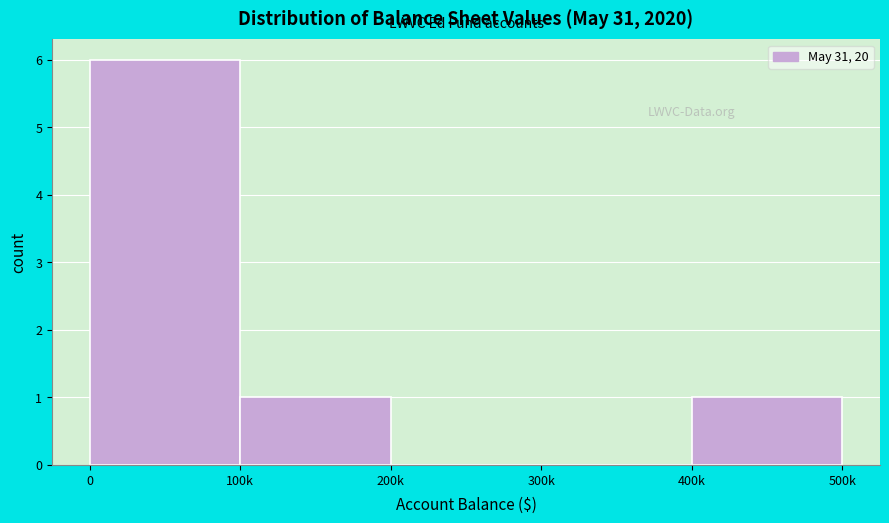

Reading left to right, extract all data points from this chart.

0=6	100k=1	200k=0	300k=0	400k=1